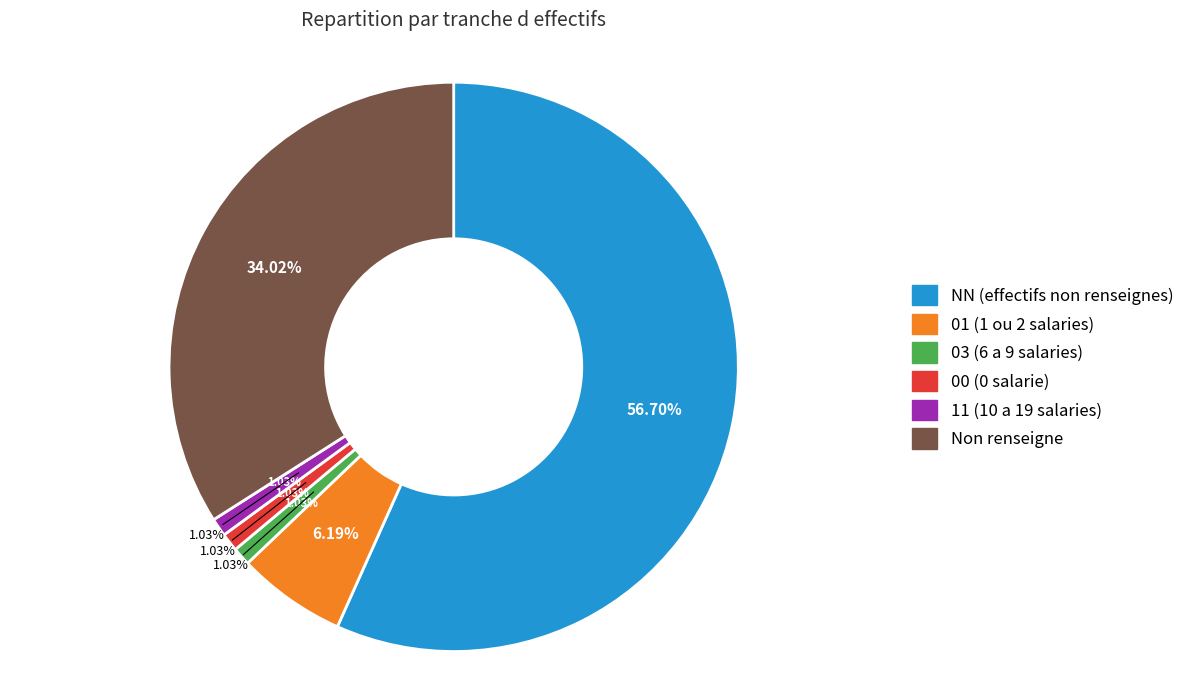

What is the total percentage of NN and 03?

57.7%